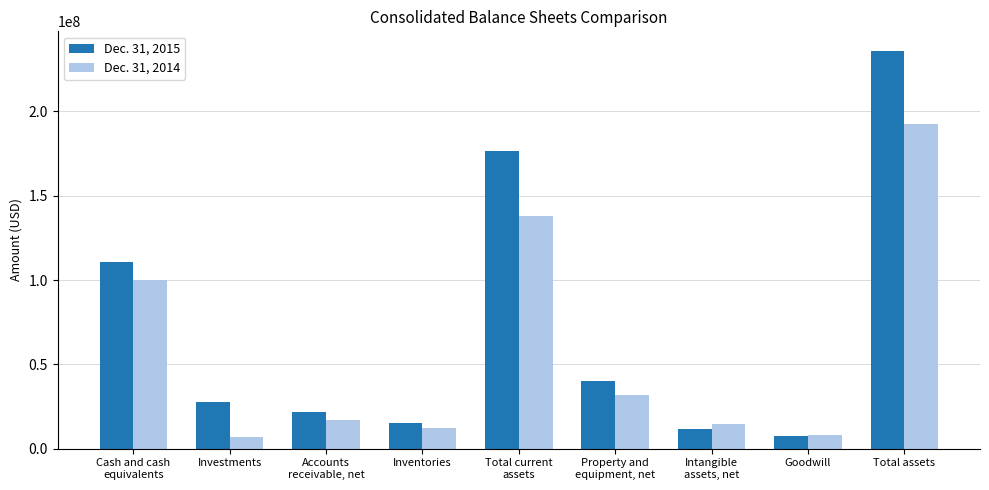

At which label is Dec. 31, 2015 closest to 121615000?

Cash and cash
equivalents